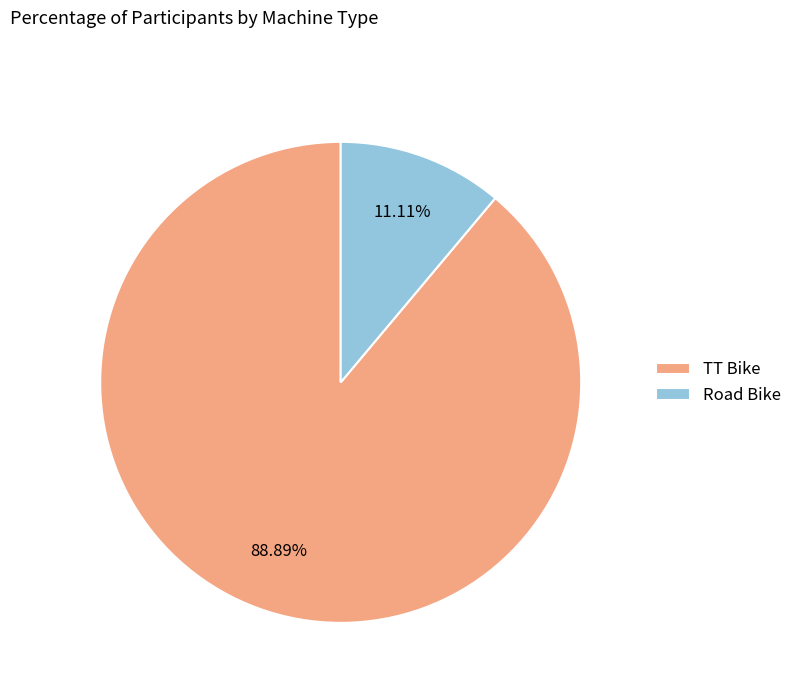

Does TT Bike account for over 50% of the chart?

Yes